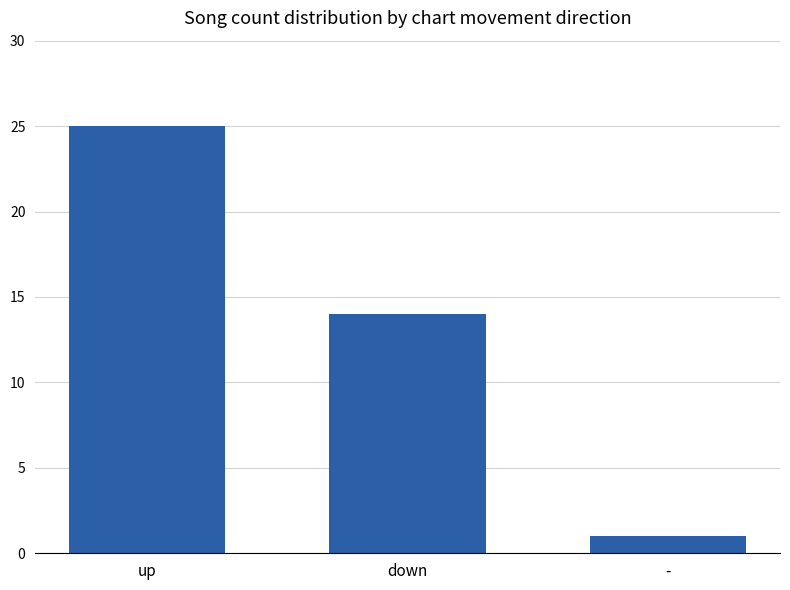

At which category does the chart reach its minimum across all series?

-